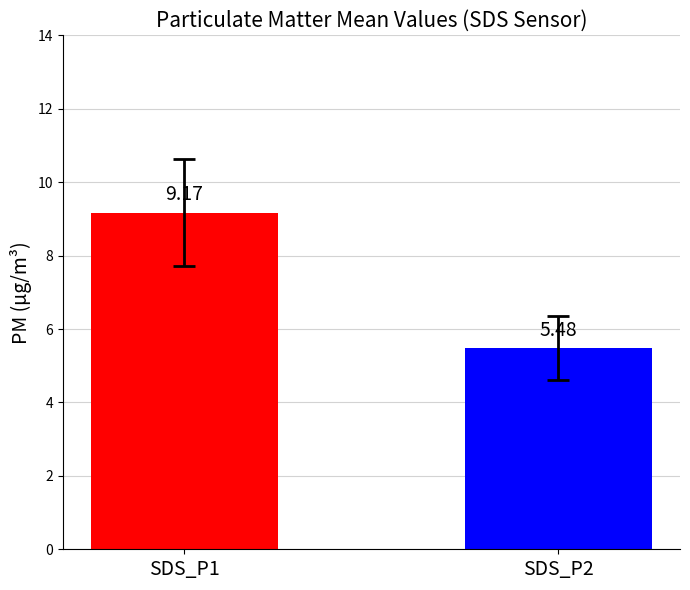

What is the difference between the values at SDS_P1 and SDS_P2?

3.7